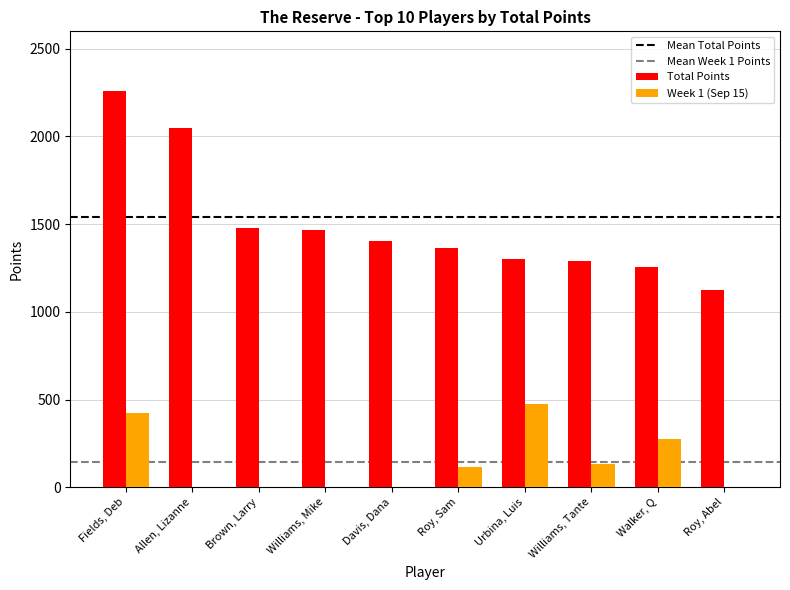

What is the sum of the Total Points values at Roy, Sam and Davis, Dana?

2770